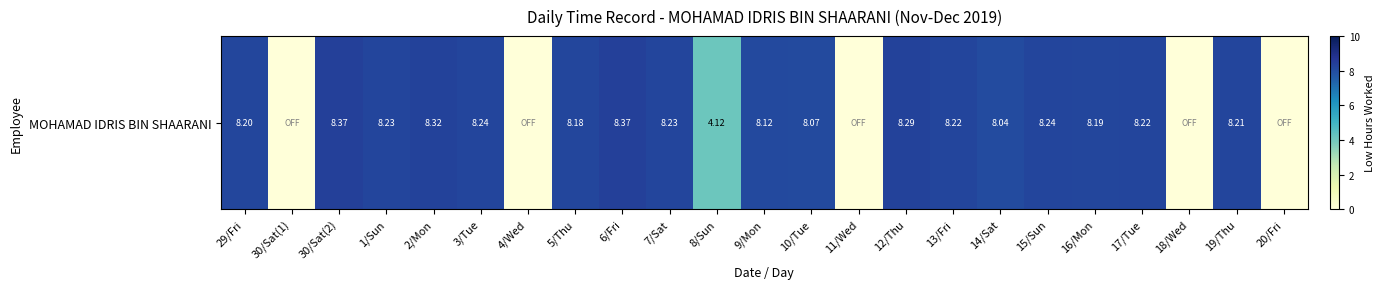

Reading left to right, transcribe all the data shown in this chart.

29/Fri=8.2	30/Sat(1)=0.0	30/Sat(2)=8.4	1/Sun=8.2	2/Mon=8.3	3/Tue=8.2	4/Wed=0.0	5/Thu=8.2	6/Fri=8.4	7/Sat=8.2	8/Sun=4.1	9/Mon=8.1	10/Tue=8.1	11/Wed=0.0	12/Thu=8.3	13/Fri=8.2	14/Sat=8.0	15/Sun=8.2	16/Mon=8.2	17/Tue=8.2	18/Wed=0.0	19/Thu=8.2	20/Fri=0.0